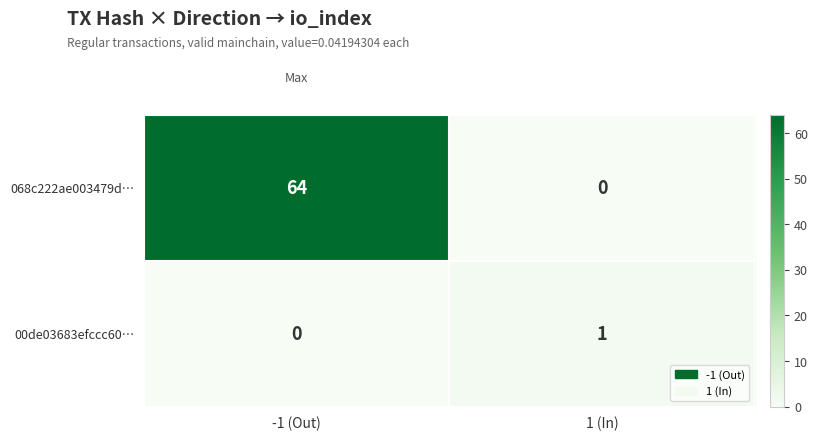

Which series has the largest total across all categories?

068c222ae003479d…